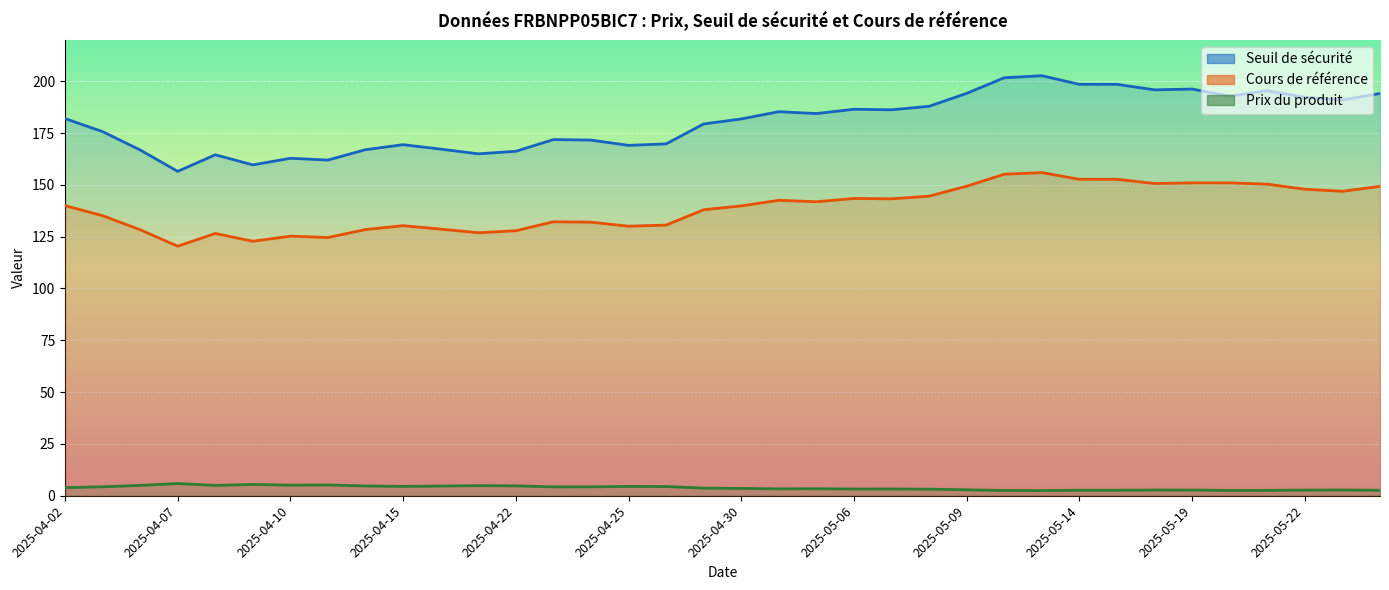

True or false: Cours de référence has more than 0 points higher than both neighbors.

True